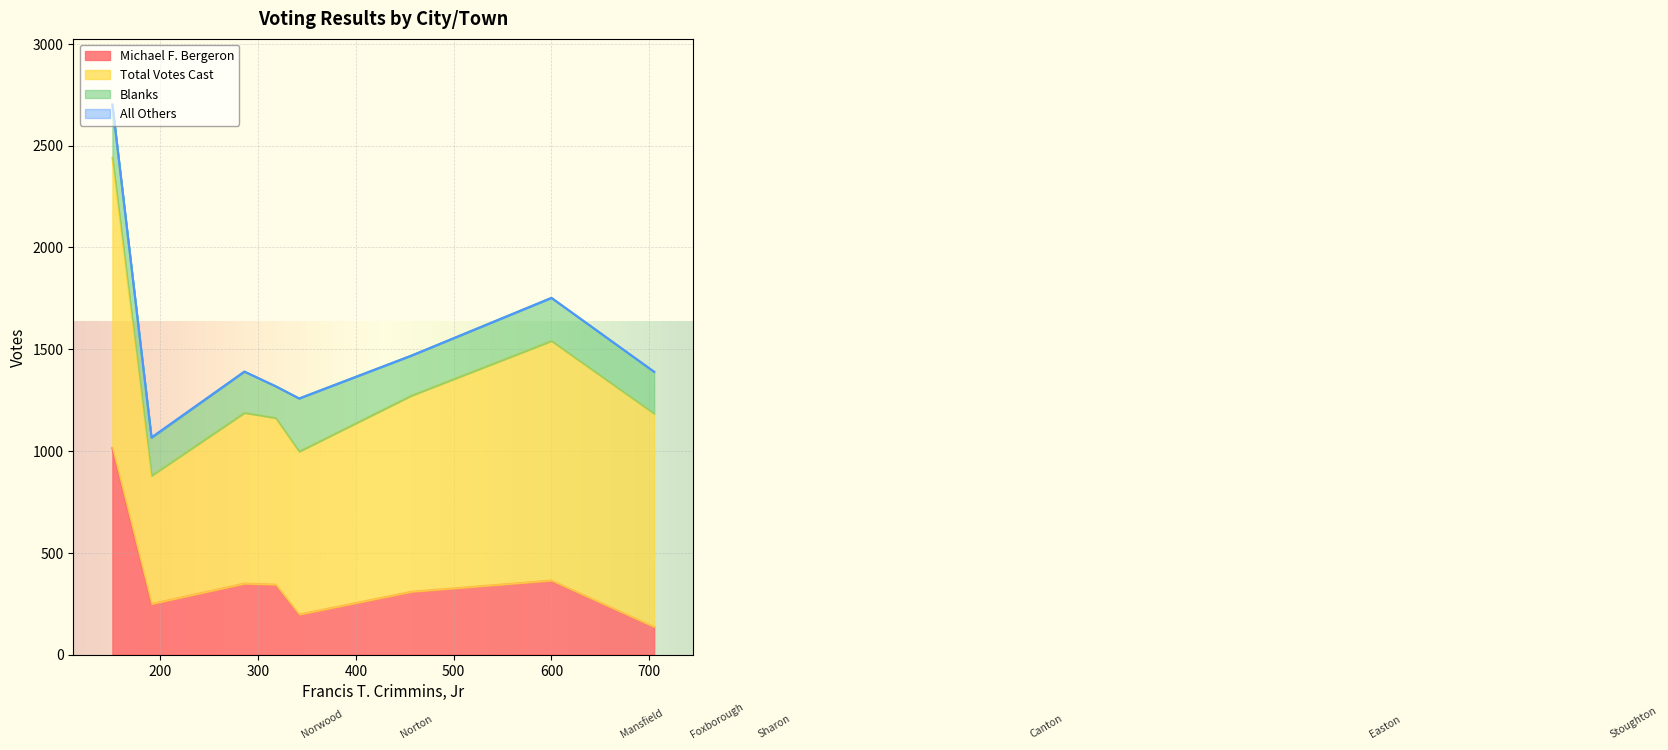

Where is the first local maximum for All Others?

Norton